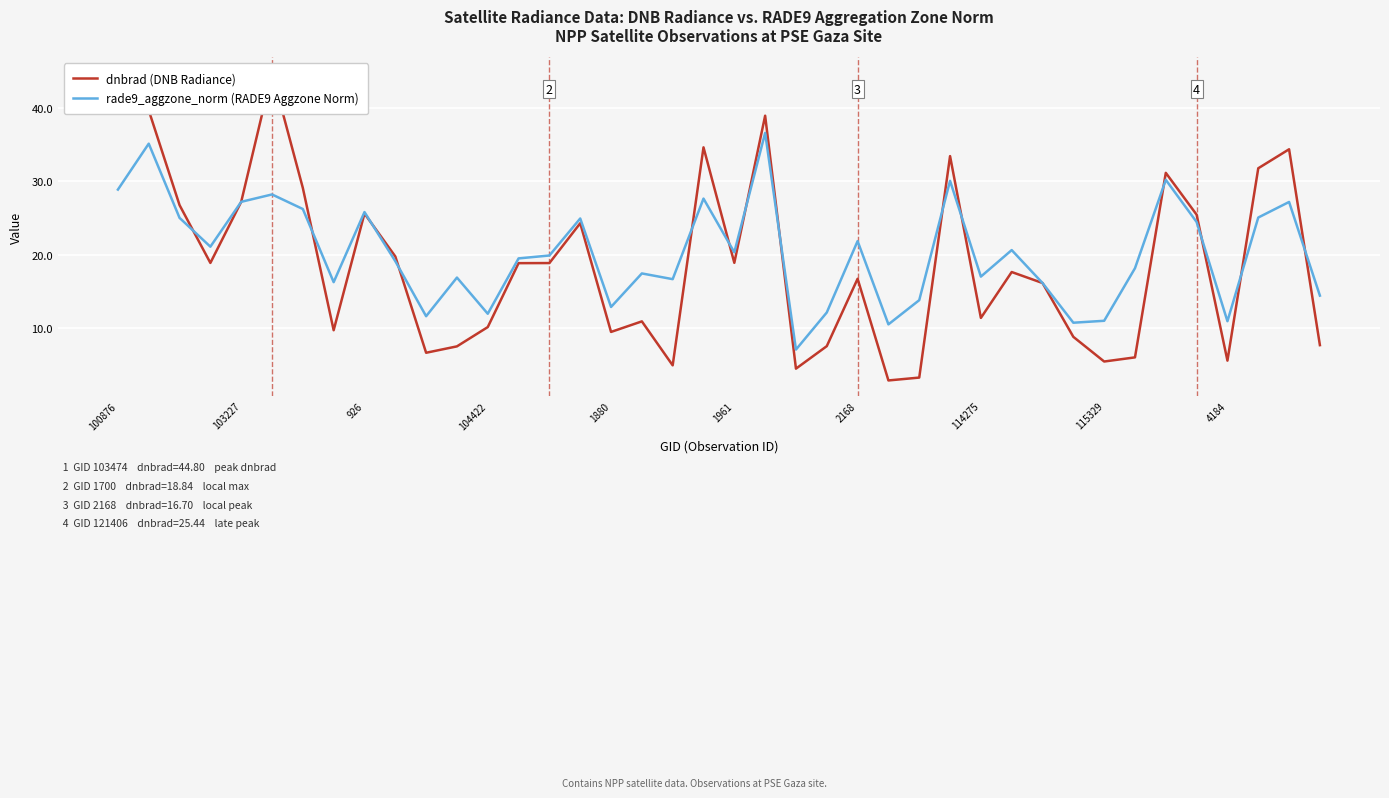

Reading left to right, list all the values displayed in this chart.

dnbrad (DNB Radiance): 41.5	39.7	26.7	18.9	27.2	44.8	29.1	9.7	25.6	19.7	6.6	7.5	10.1	18.8	18.8	24.3	9.4	10.9	4.9	34.6	18.9	38.9	4.4	7.5	16.7	2.8	3.2	33.4	11.4	17.6	16.1	8.8	5.4	6.0	31.1	25.4	5.5	31.8	34.4	7.6
rade9_aggzone_norm (RADE9 Aggzone Norm): 28.9	35.1	25.0	21.1	27.2	28.2	26.2	16.2	25.8	19.1	11.6	16.9	11.9	19.5	19.9	24.9	12.9	17.4	16.6	27.6	20.3	36.6	7.0	12.1	21.8	10.5	13.8	30.1	17.0	20.6	16.1	10.7	11.0	18.1	30.2	24.4	10.9	25.0	27.2	14.4